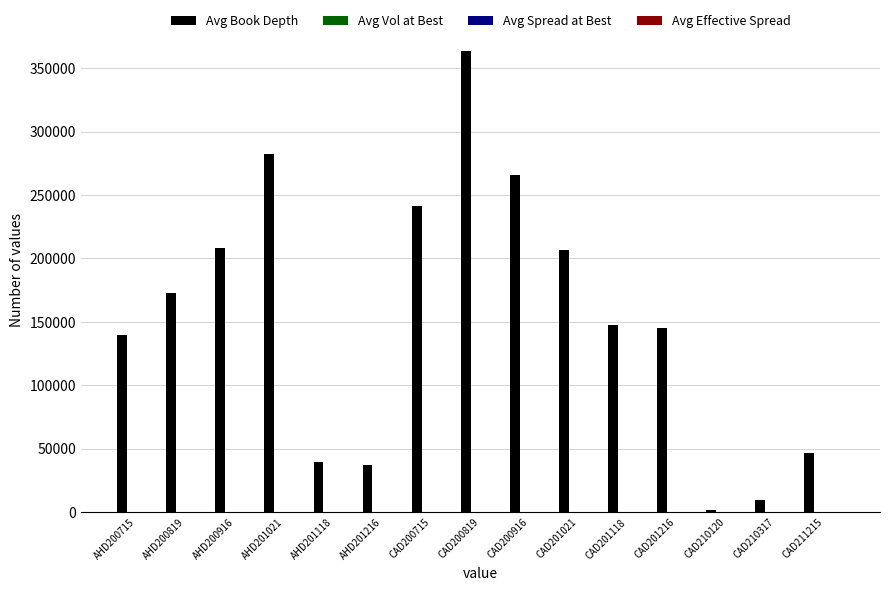

Which series has the largest total across all categories?

Avg Book Depth